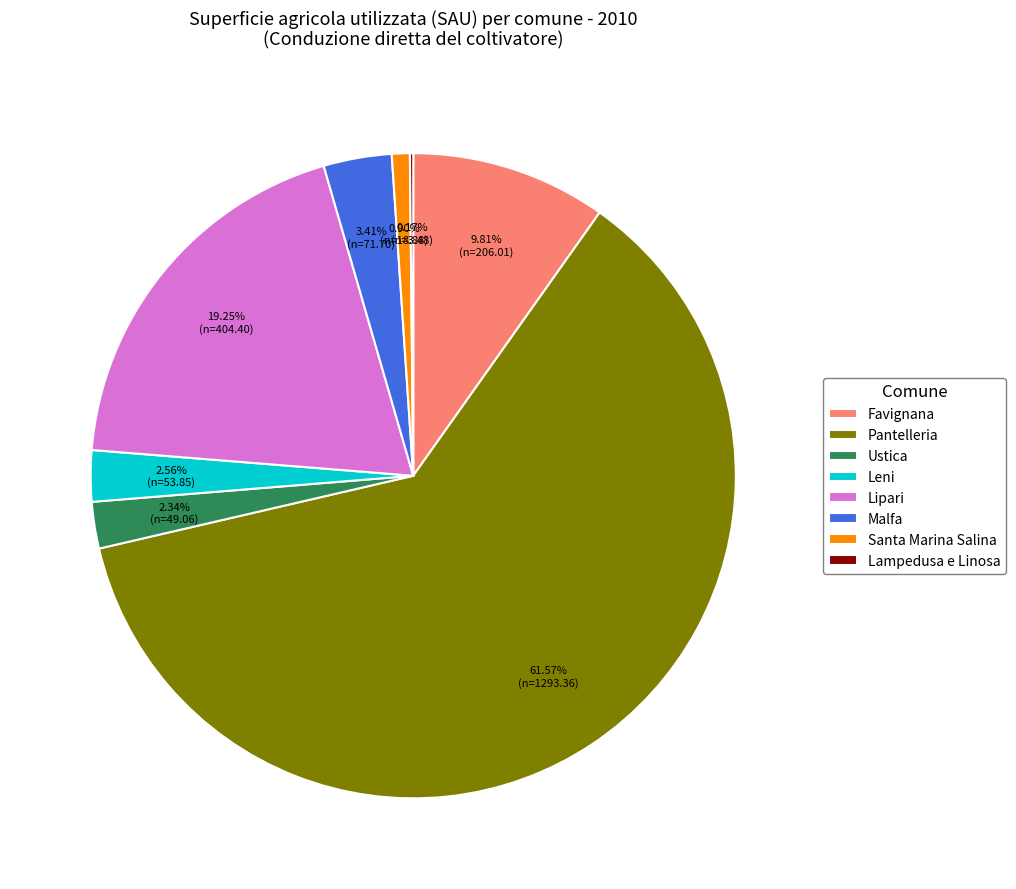

Which category has the biggest portion of the pie?

Pantelleria